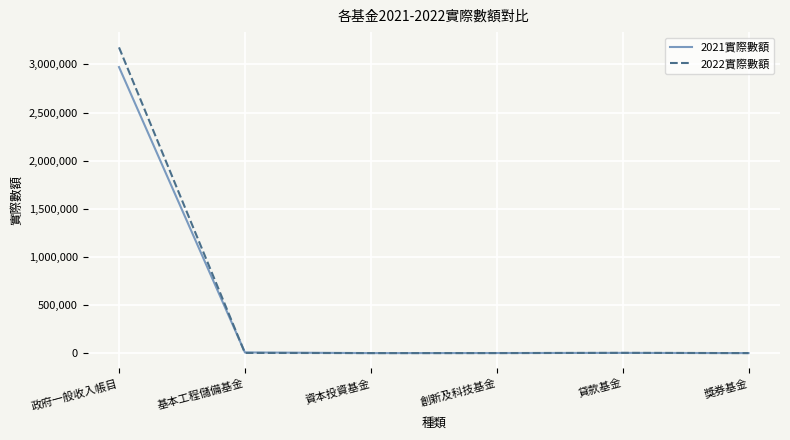

True or false: 2021實際數額 has a value of 2972862 at 政府一般收入帳目.

True